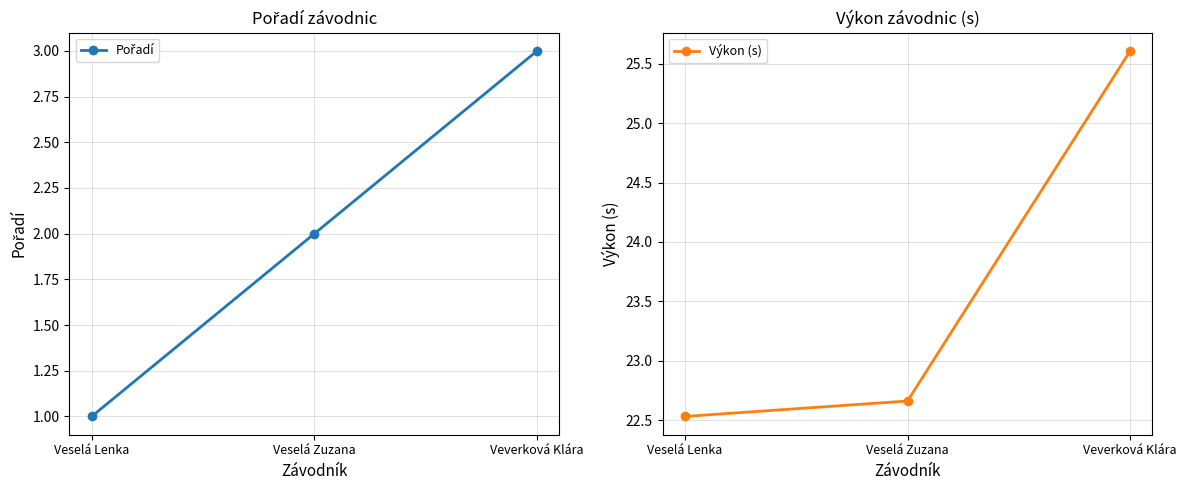

What is the difference between the maximum and minimum values in the Výkon (s) series?

3.1